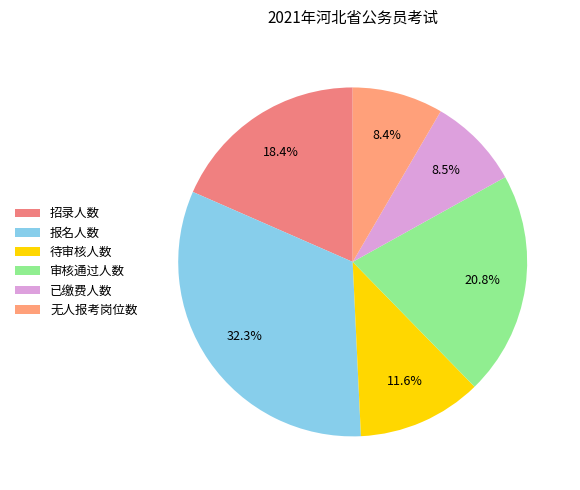

To the nearest percent, what portion does 报名人数 represent?

32%